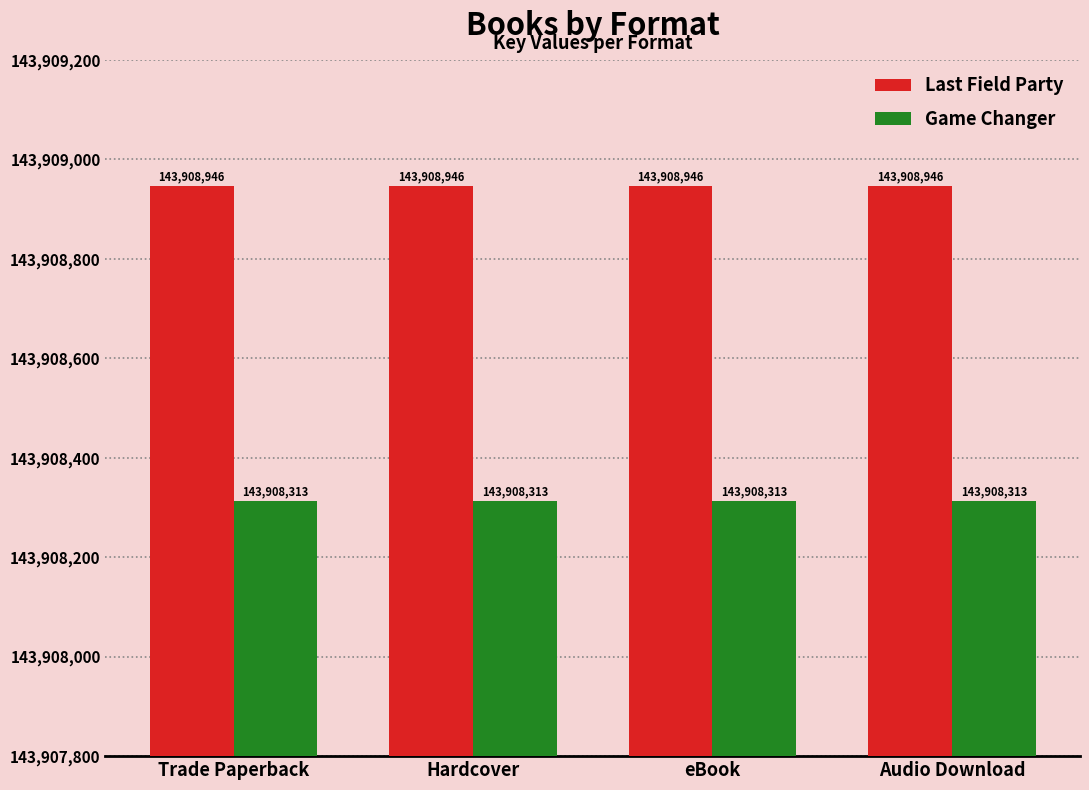

The value of Last Field Party at Hardcover is 143908946. True or false?

True